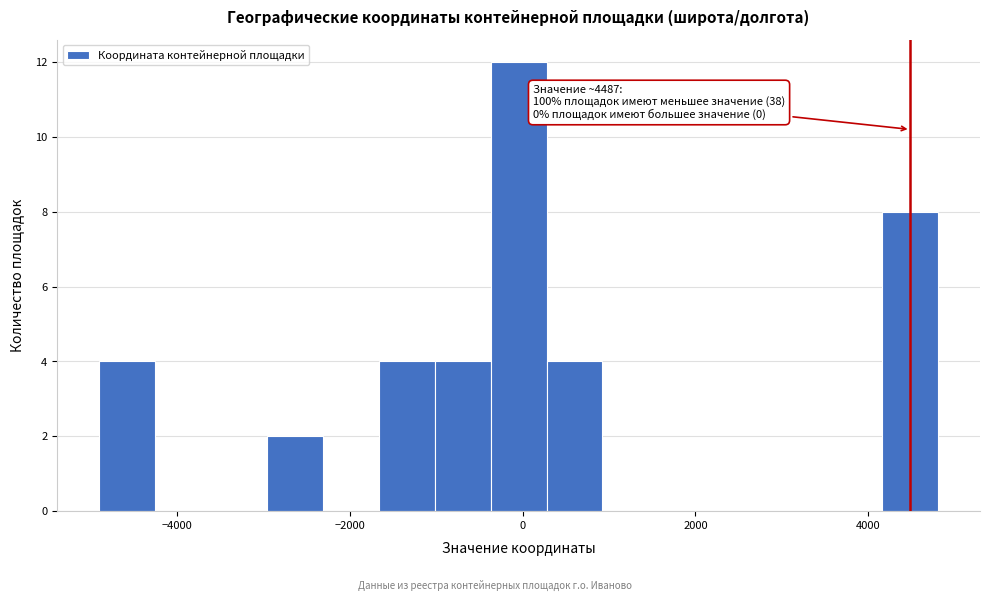

Around what value on the x-axis is the tallest bar? Give the approximate position of its centre, as read against the axis.

0